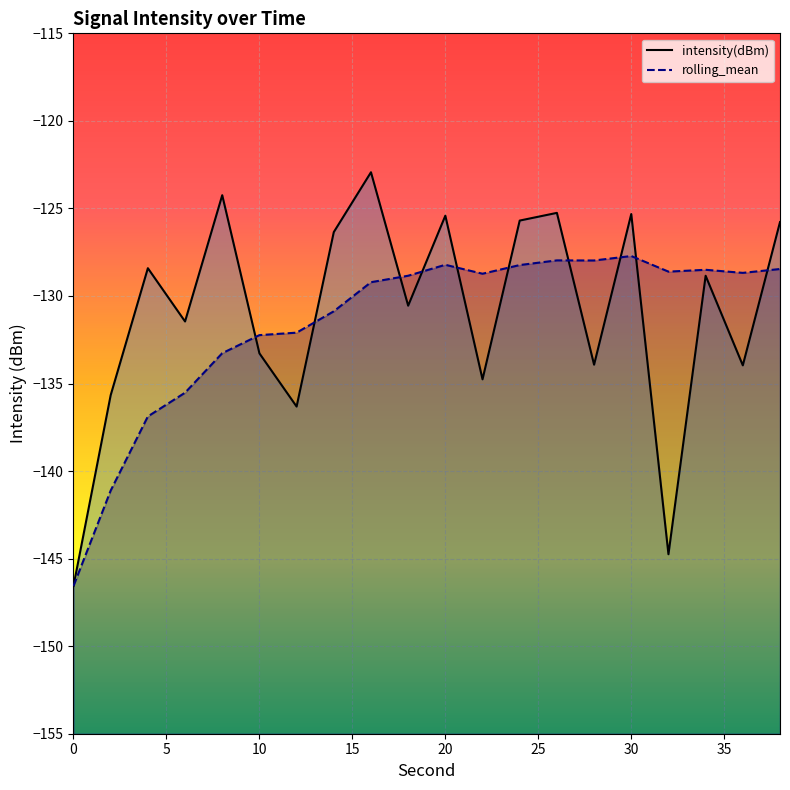

True or false: intensity(dBm) and rolling_mean cross at least once.

True